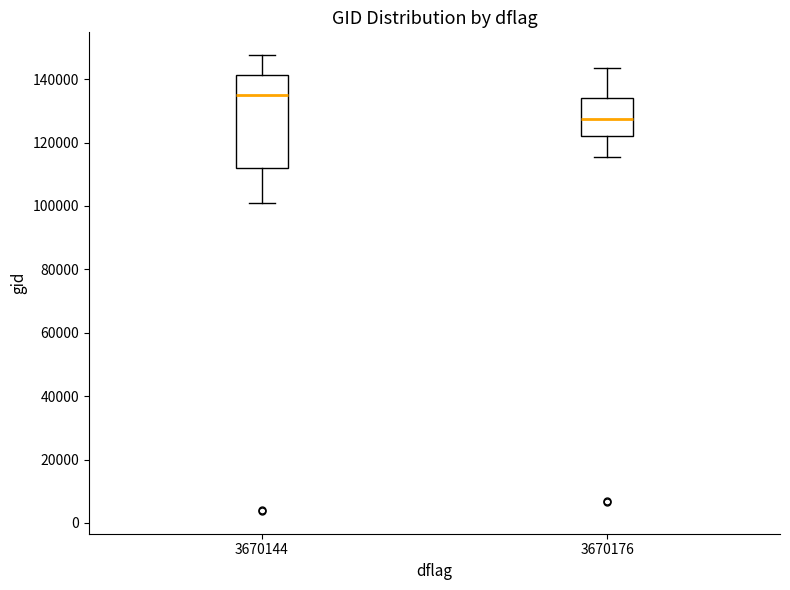

Where does the lower whisker of the box at x = 3670176 end on the y-axis? The values are not printed on the chart, so give them approximately, as read against the axis.

116000